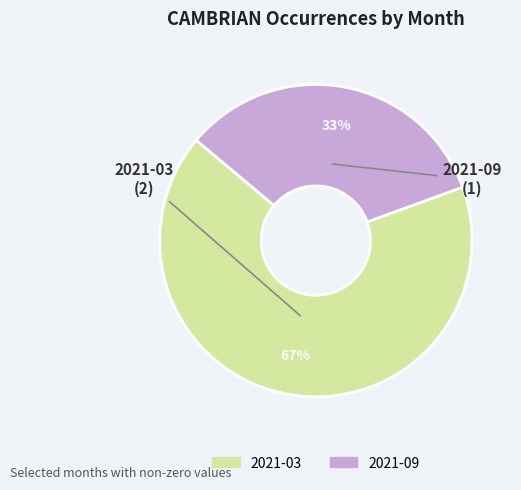

Do 2021-03 and 2021-09 together represent more than half of the pie?

Yes